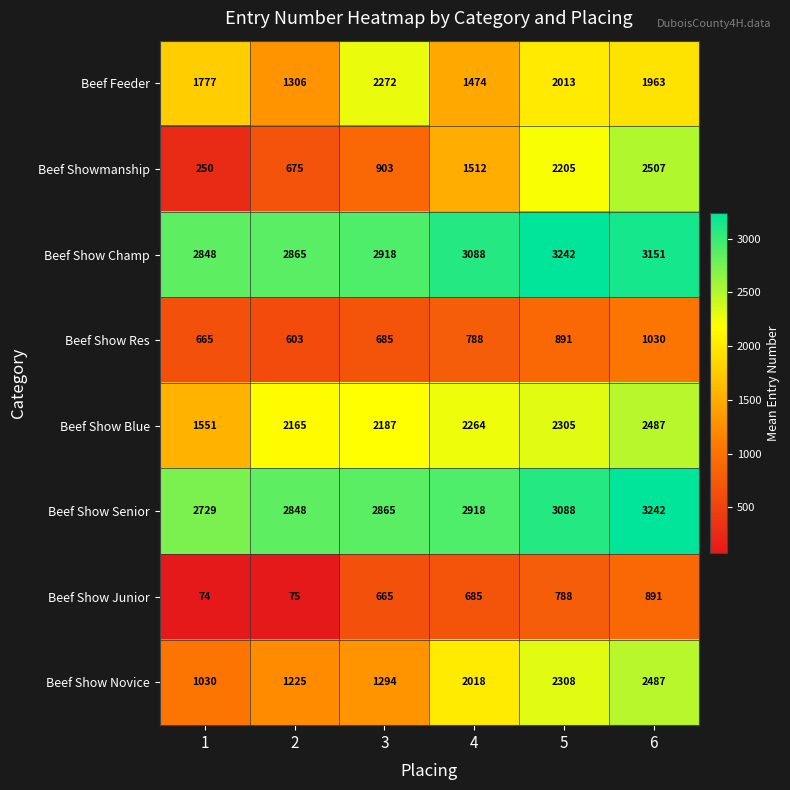

Is it true that Beef Show Junior equals 75 at 2?

True